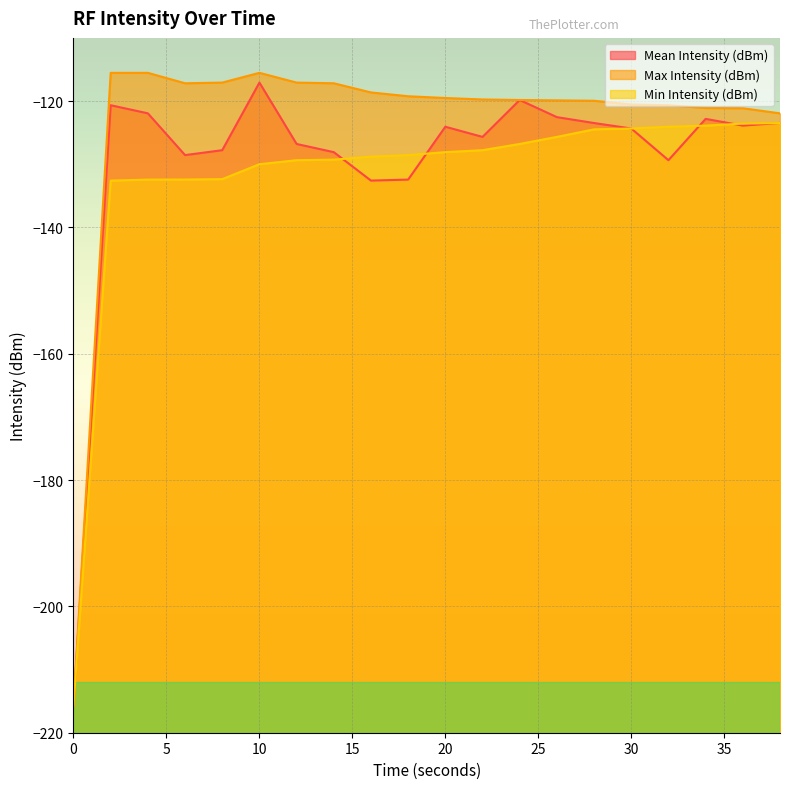

What is the difference between the maximum and minimum values in the Min Intensity (dBm) series?

92.3